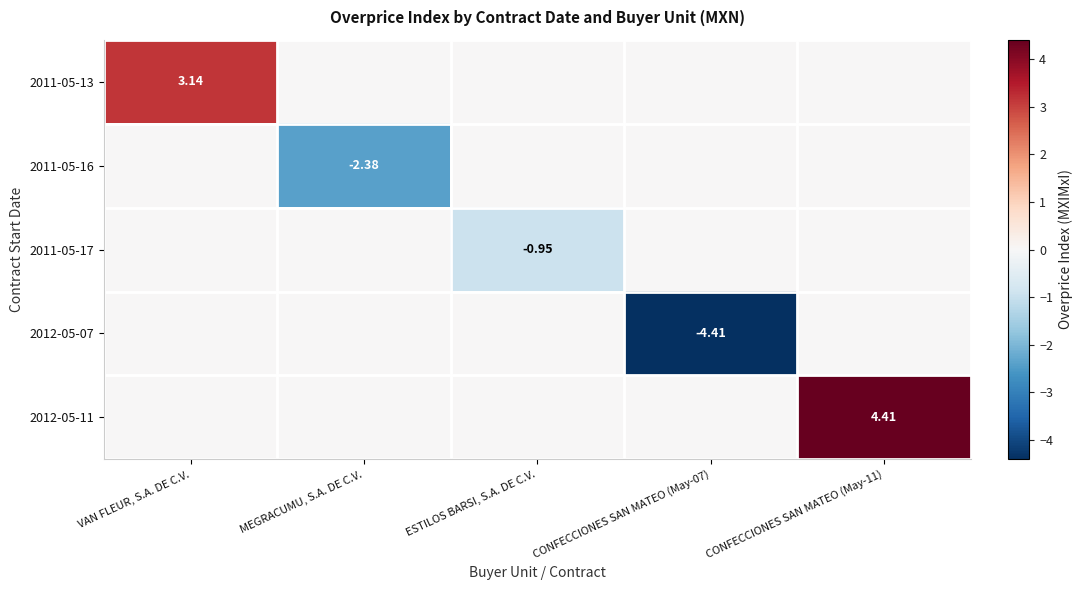

How many categories are shown in the chart?

5